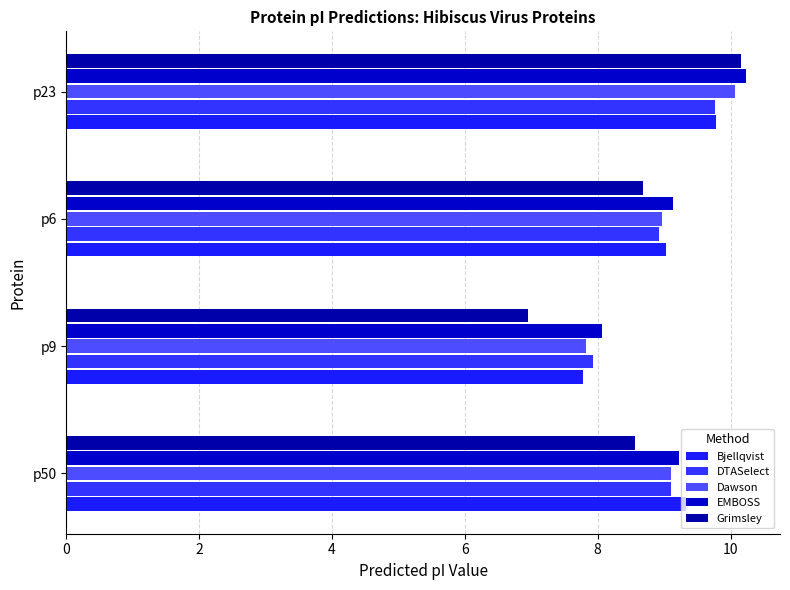

Count the number of categories in the chart.

4